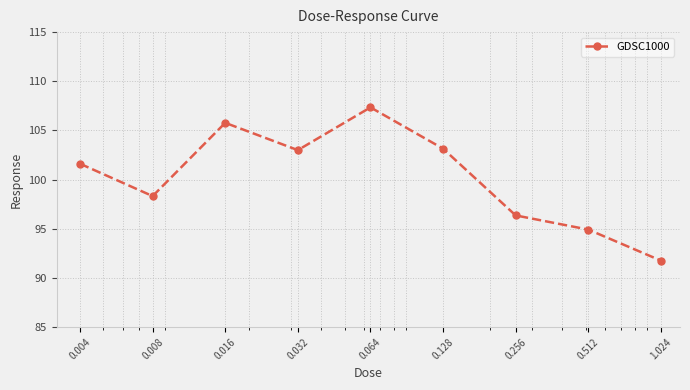

How many values exceed 101?

5